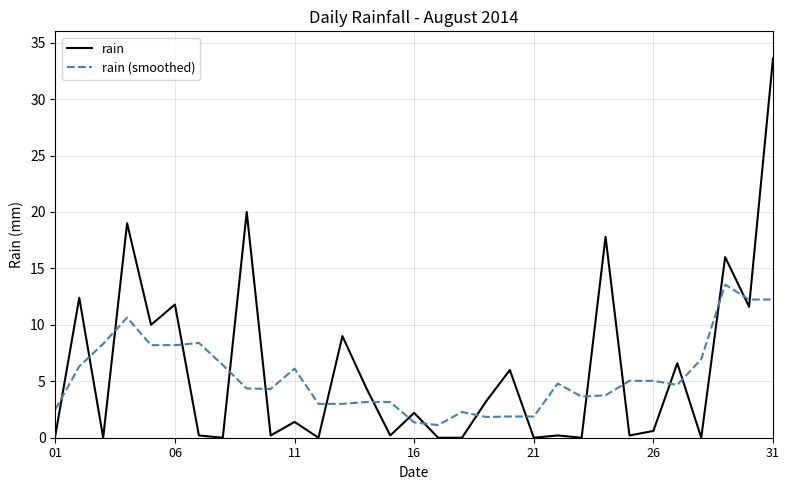

Which series ends up on top after the final intersection of rain and rain (smoothed)?

rain